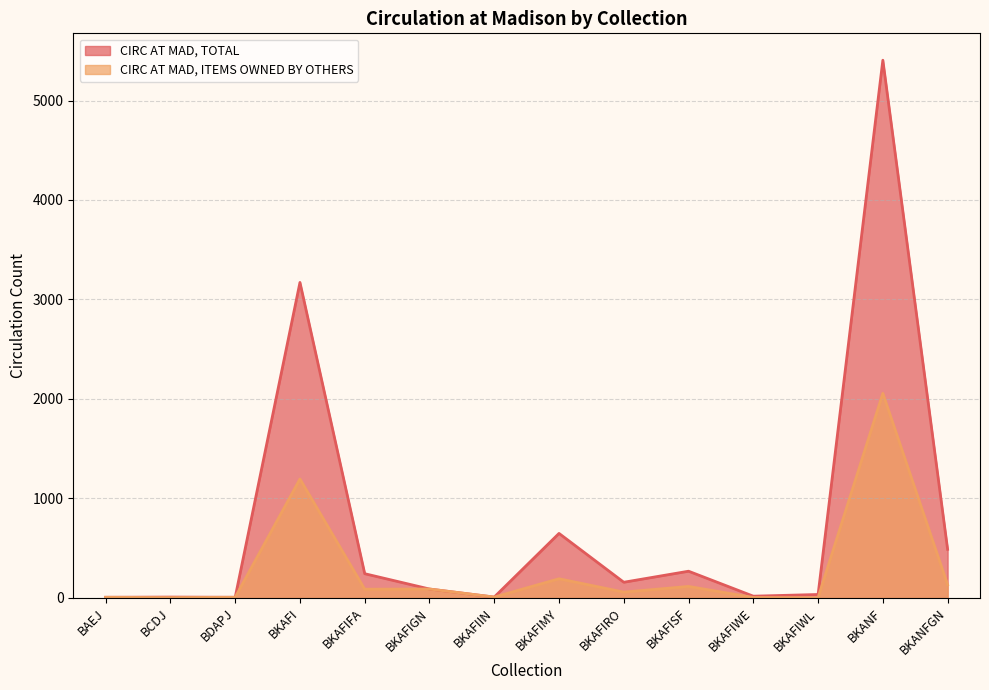

What is the value of the CIRC AT MAD, ITEMS OWNED BY OTHERS point at the 9th from the left?

58